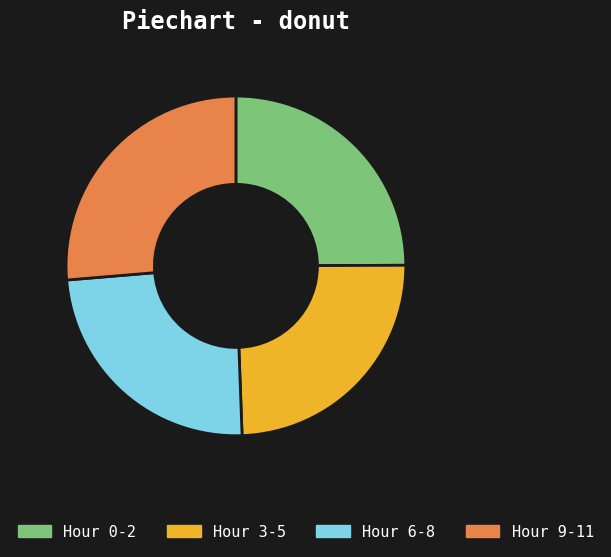

Which category has the biggest portion of the pie?

Hour 9-11